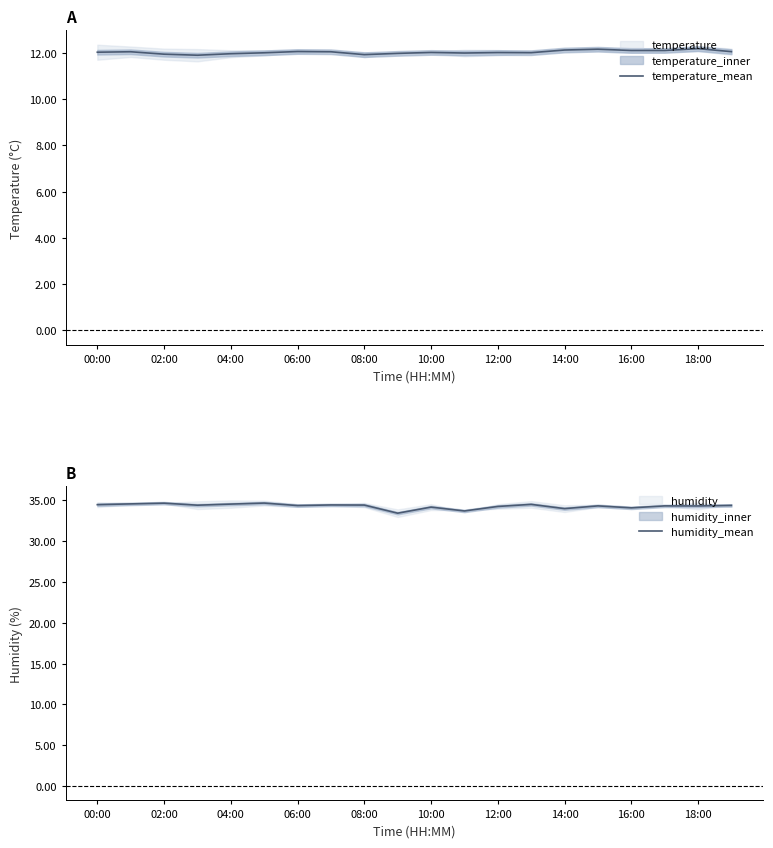

The value of temperature_mean at 10:00 is 2.9. True or false?

False